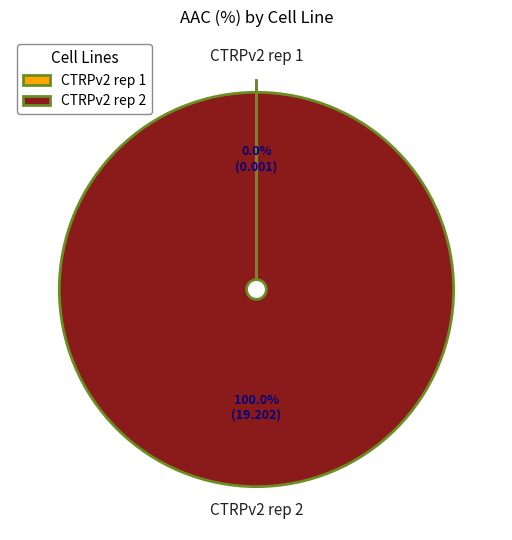

Which slice is the largest?

CTRPv2 rep 2